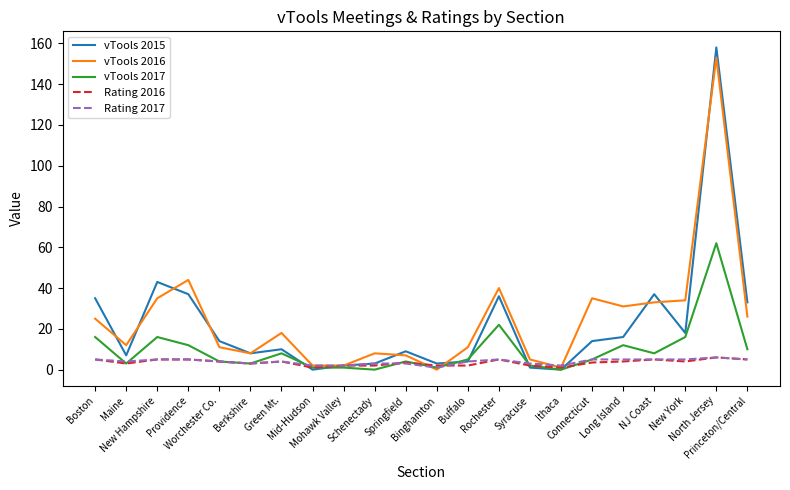

True or false: vTools 2015 has more than 0 points higher than both neighbors.

True